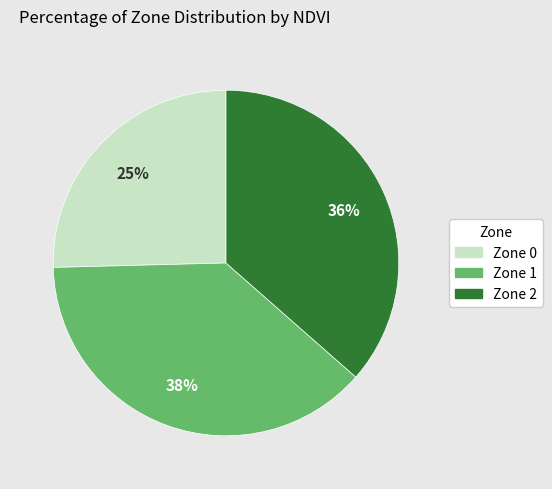

How many slices are in this pie chart?

3